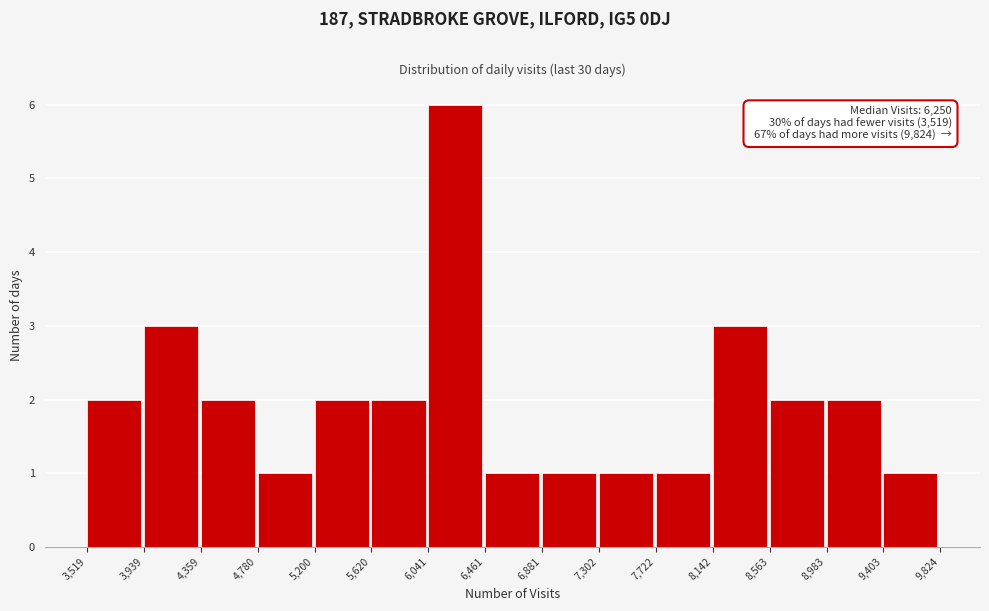

Which range on the x-axis has the tallest bar?

6,041 to 6,461